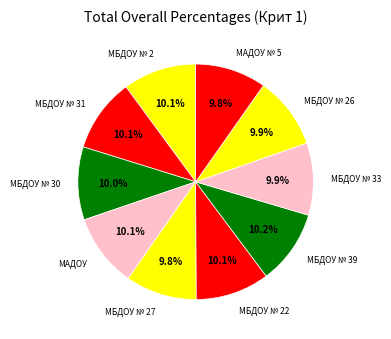

Approximately how many times larger is the value at МАДОУ compared to МБДОУ № 39?

1.0